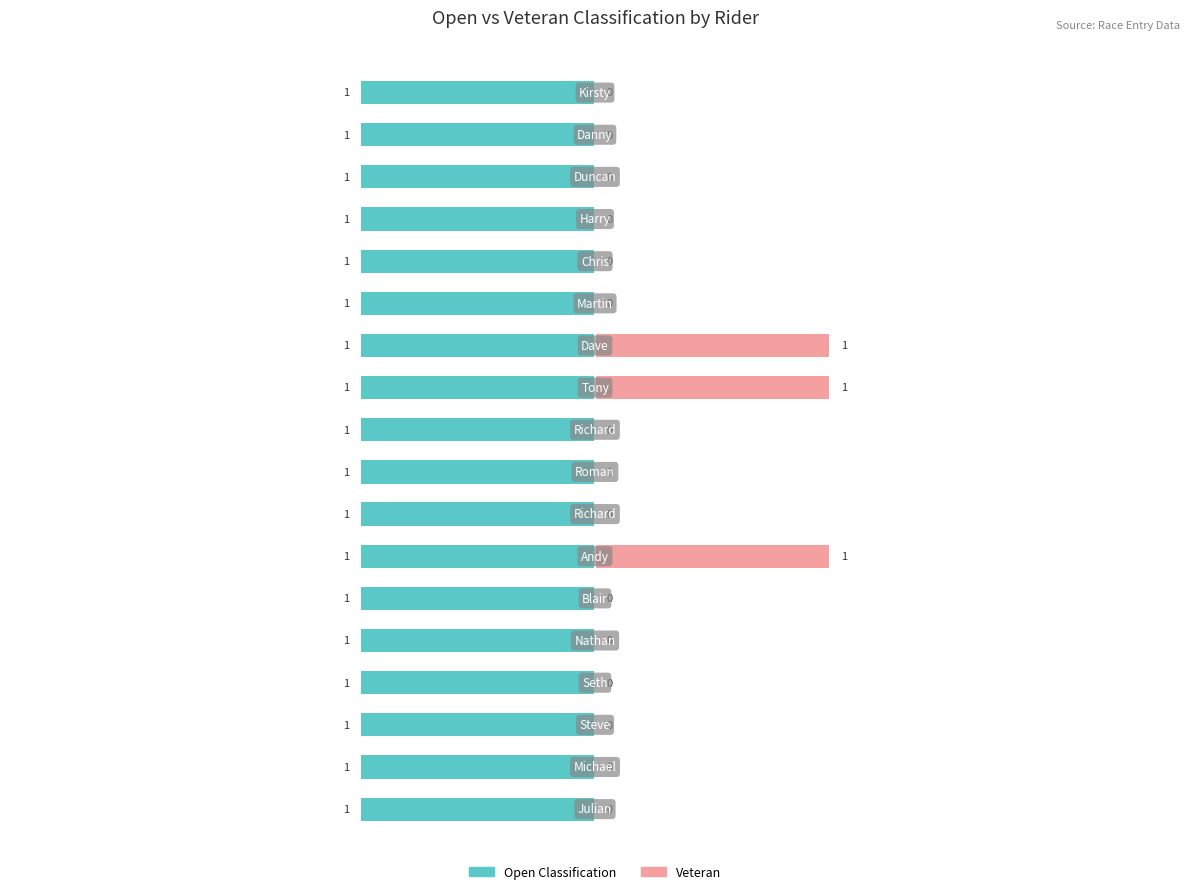

Rank the series by their maximum value, from highest to lowest.

Veteran, Open Classification